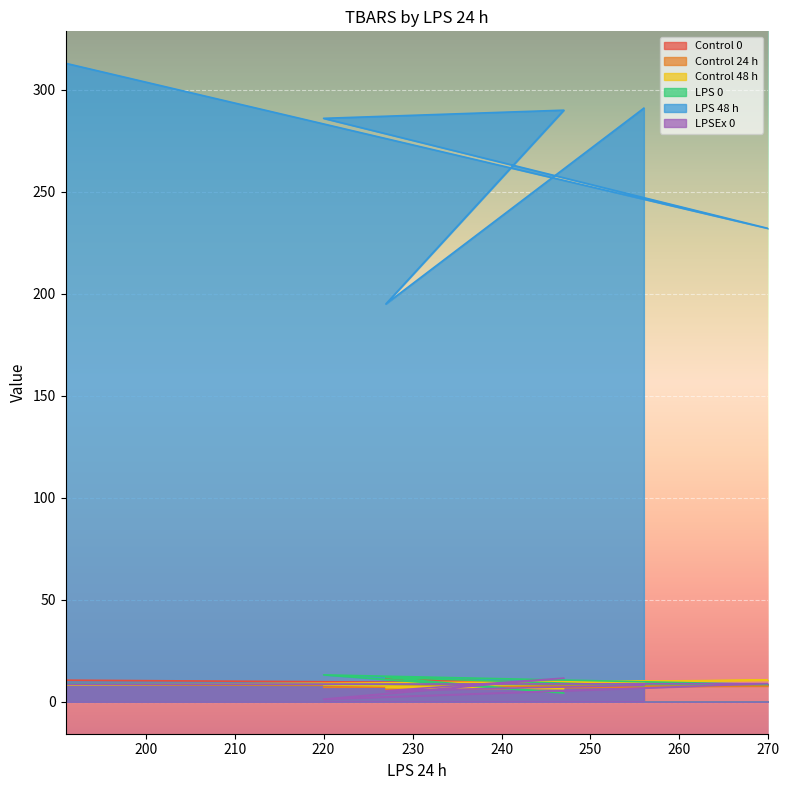

What is the sum of the LPSEx 0 values at 247 and 191?

20.1